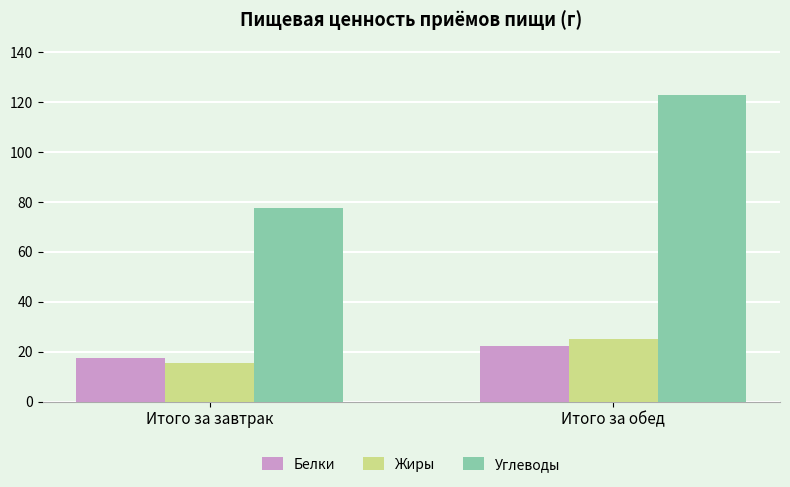

Which series has the largest range (max minus min)?

Углеводы